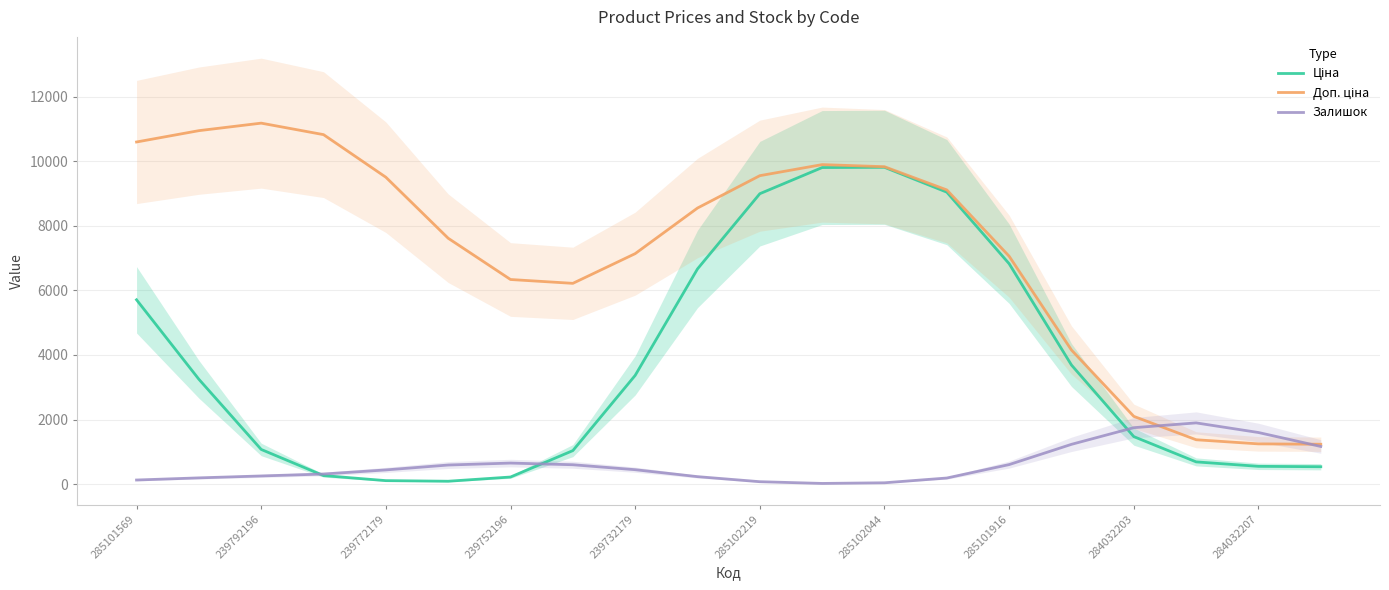

What are all the series names shown in the legend?

Ціна, Доп. ціна, Залишок